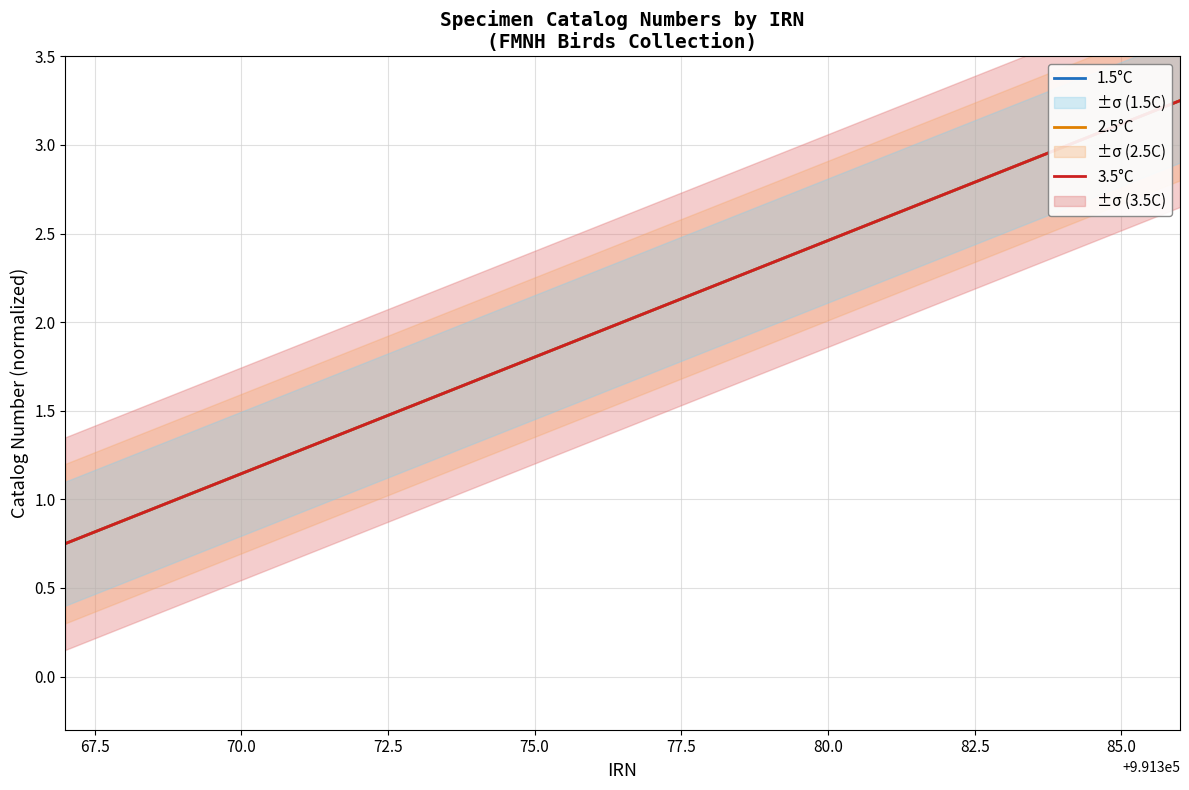

What is the minimum value shown in the chart?

0.8